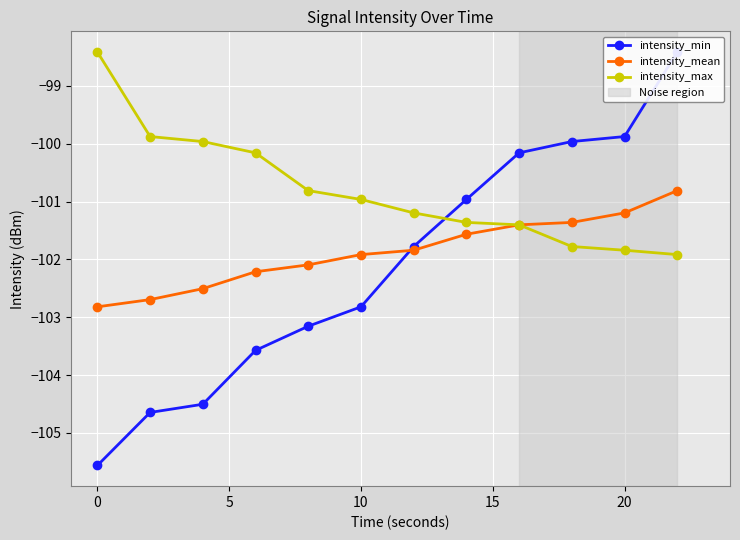

What value does the intensity_mean series have at 0?

-102.8